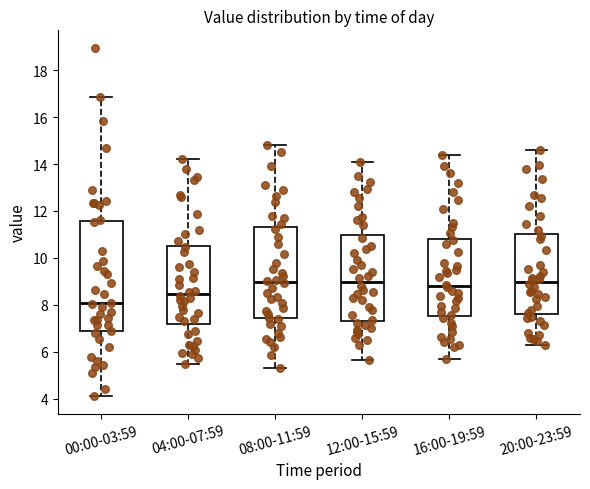

Reading left to right, transcribe this box plot: for each box, give where its median line is, the range the box spans, and where its two whiskers end, as read against the y-axis. The values are not printed on the chart, so give them approximately, as read against the axis.

00:00-03:59: median 8.0, box 6.8 to 11.6, whiskers 4.2 to 16.8
04:00-07:59: median 8.4, box 7.2 to 10.6, whiskers 5.6 to 14.2
08:00-11:59: median 9.0, box 7.4 to 11.4, whiskers 5.4 to 14.8
12:00-15:59: median 9.0, box 7.4 to 11.0, whiskers 5.6 to 14.2
16:00-19:59: median 8.8, box 7.6 to 10.8, whiskers 5.8 to 14.4
20:00-23:59: median 9.0, box 7.6 to 11.0, whiskers 6.4 to 14.6